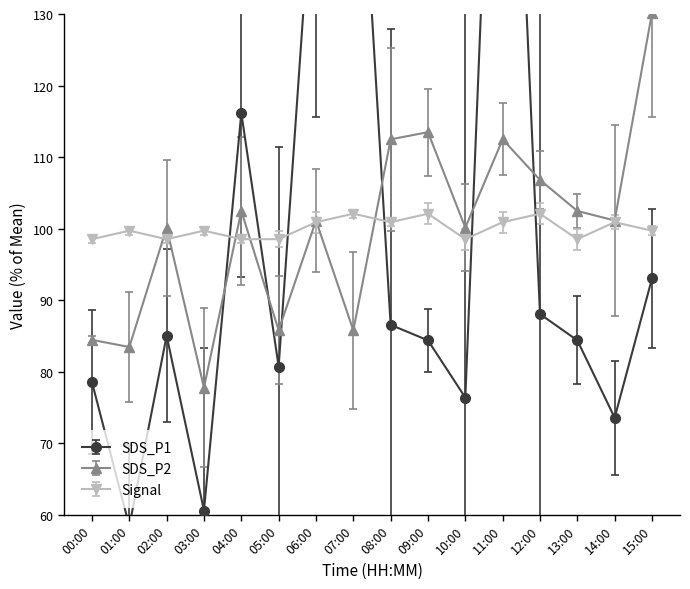

Where do SDS_P1 and Signal first cross each other?

03:00 and 04:00